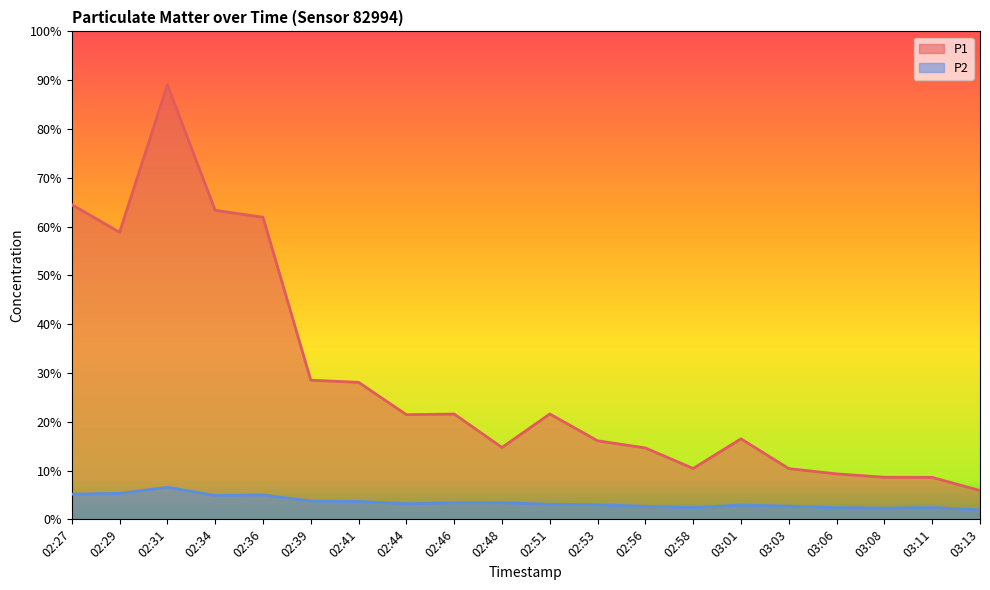

The P2 series shows 7.9 at 02:34. True or false?

False